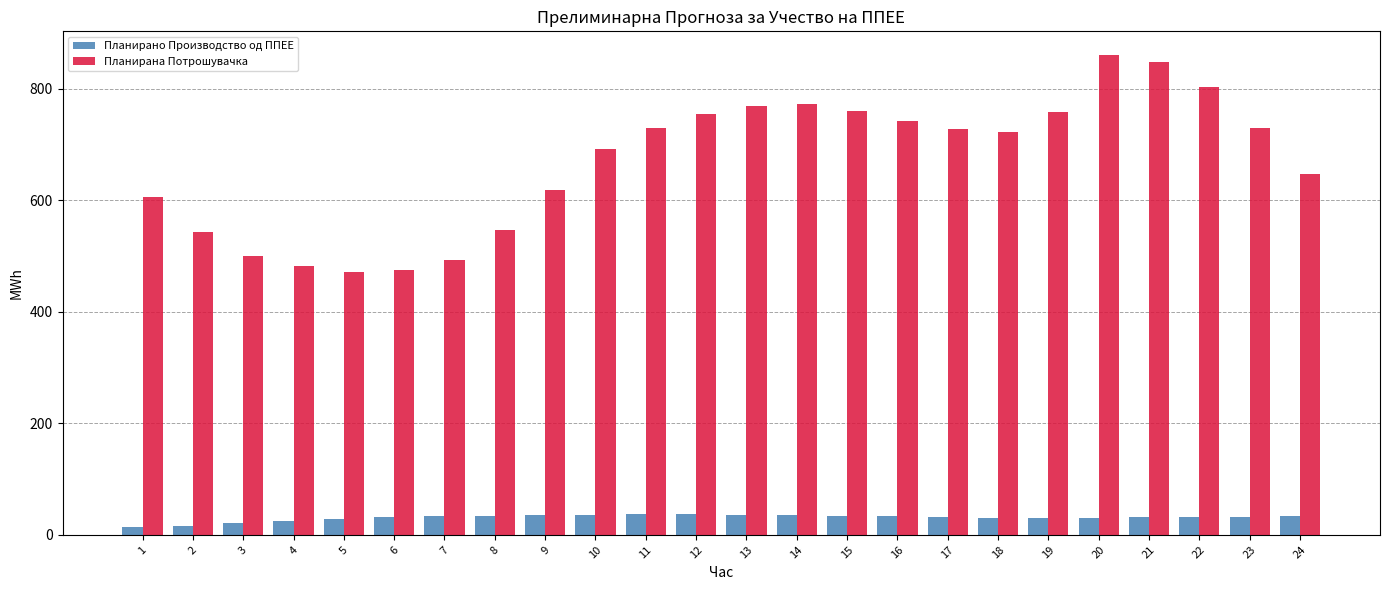

What is the spread (max minus min) of values at 8?

513.0